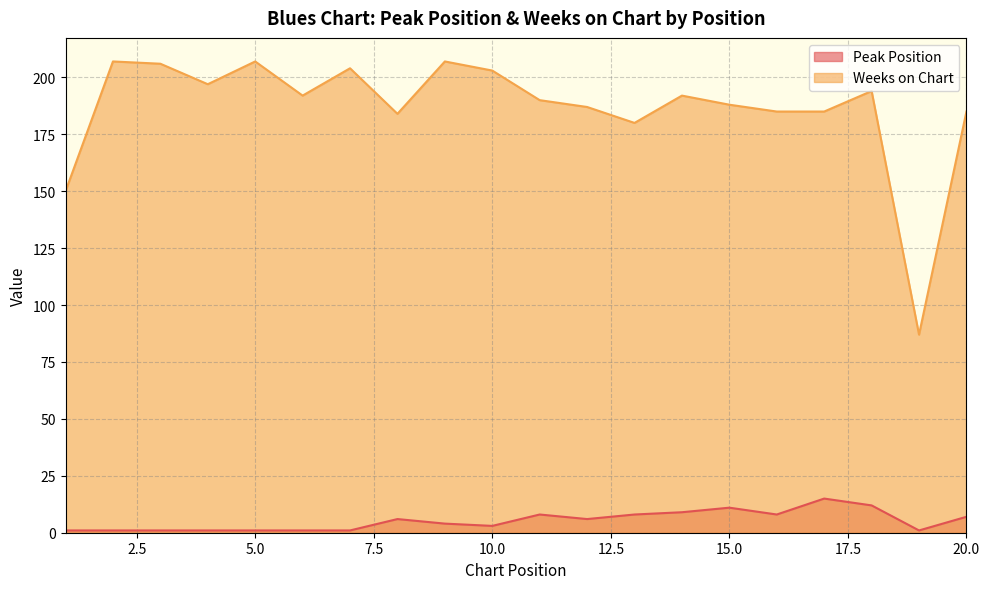

True or false: Weeks on Chart and Peak Position intersect in this chart.

False